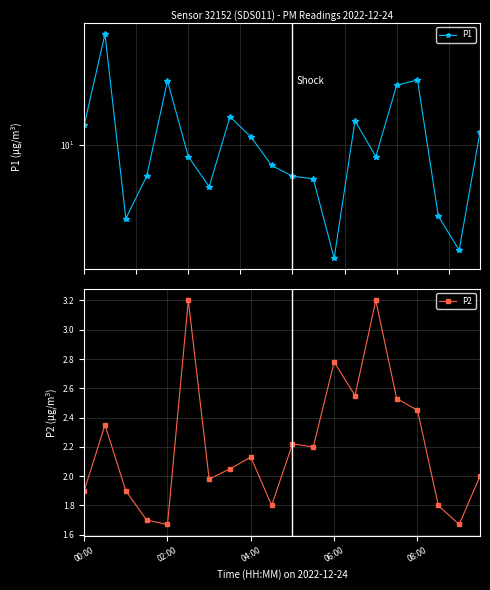

True or false: P2 has a value of 3.3 at 04:00.

False